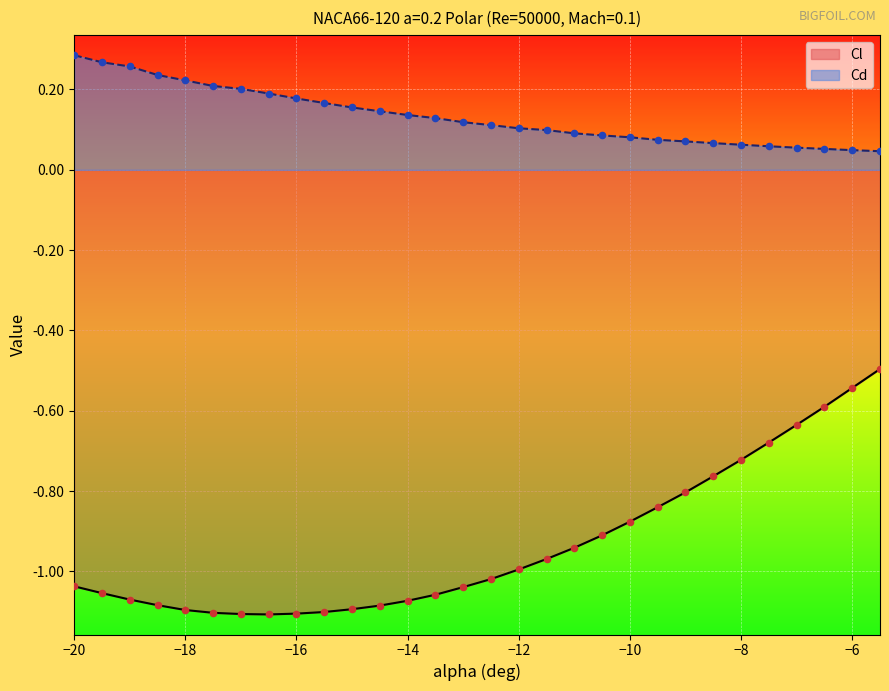

Is the value of Cl at -10.5 greater than the value of Cd at -19?

No